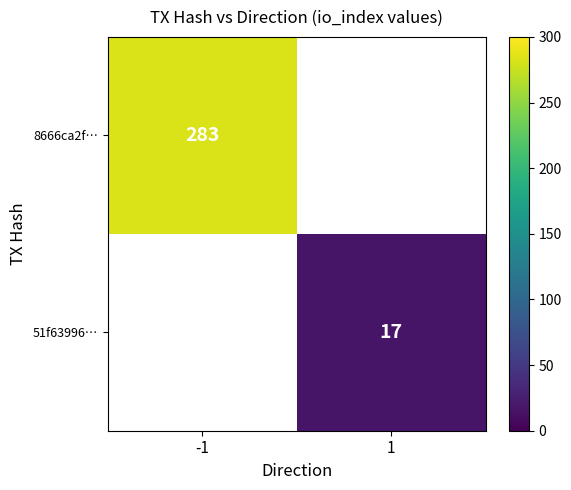

Is it true that 51f63996… equals 4 at 1?

False